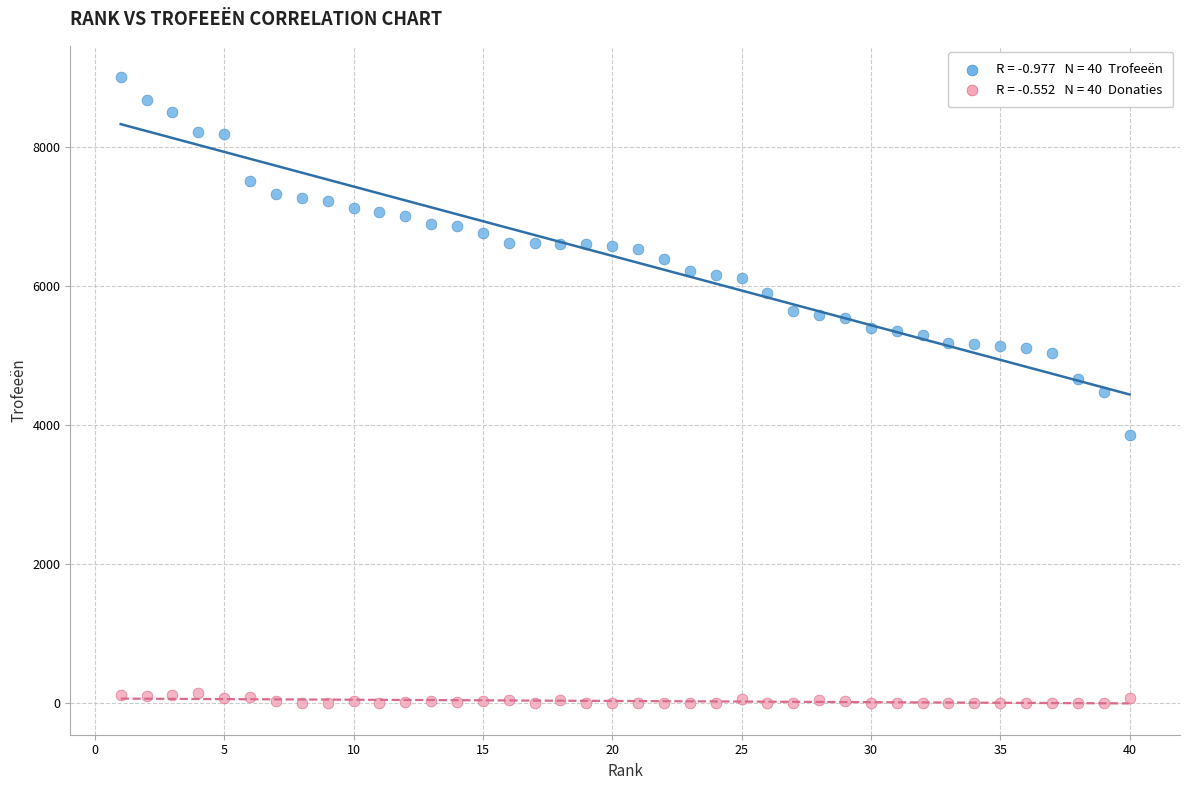

Across all data points, what is the range of Y values (max minus min)?

9000